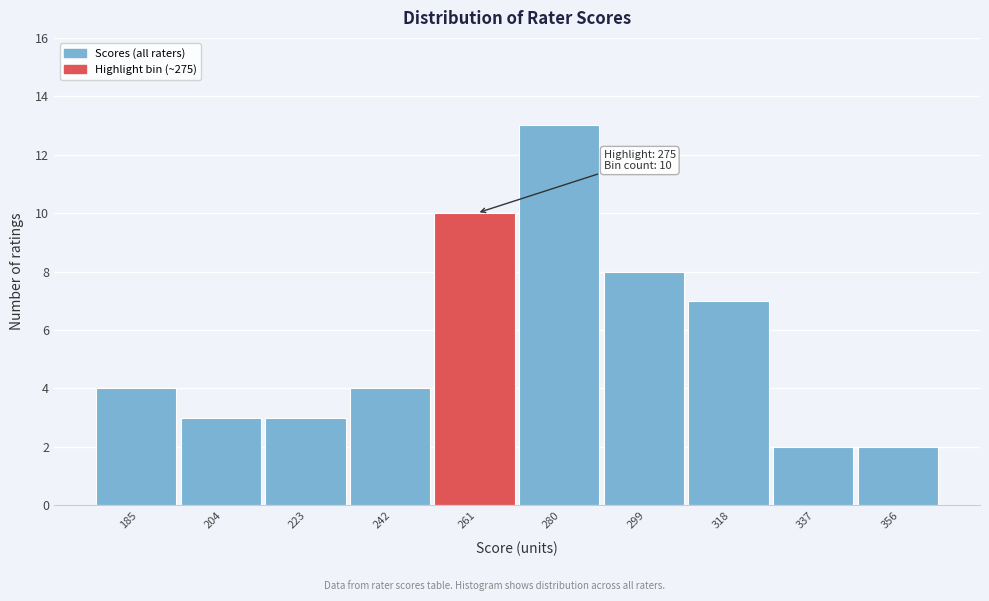

Reading right to left, extract all data points from this chart.

2	2	7	8	13	10	4	3	3	4